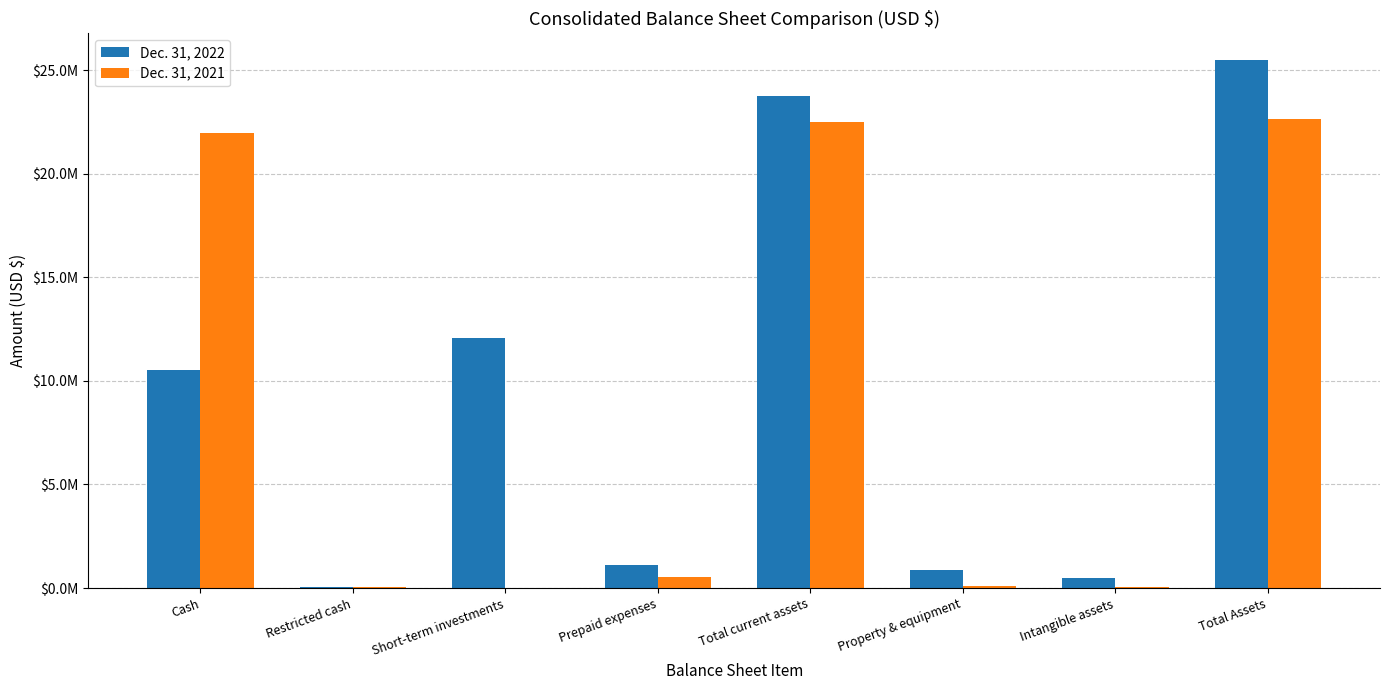

Are the bars grouped side by side (vs. stacked)?

Yes